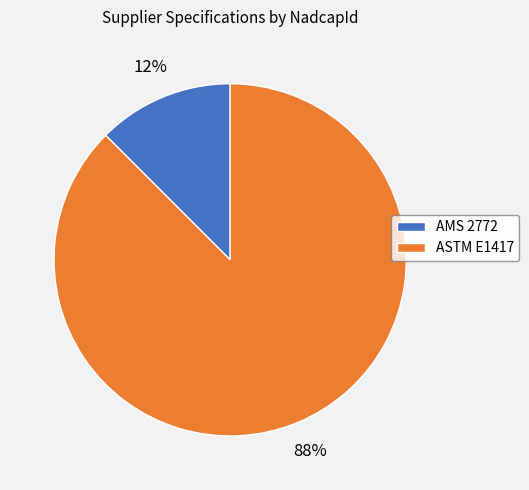

Is the sum of AMS 2772 and ASTM E1417 greater than half?

Yes